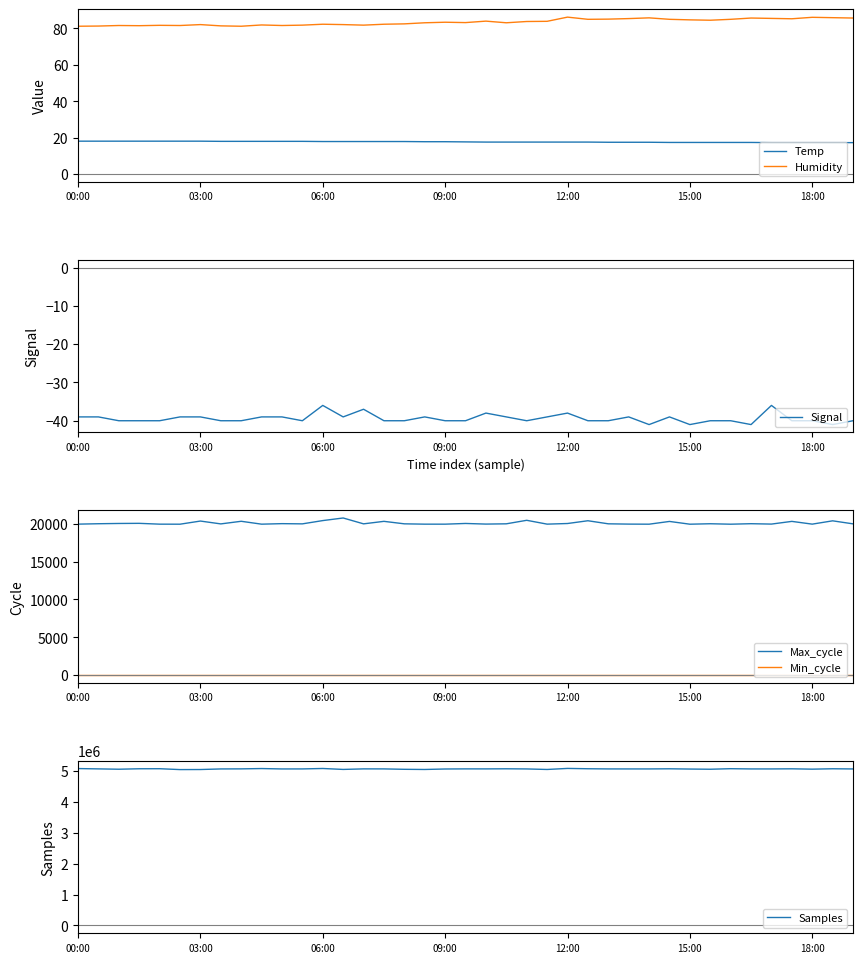

At which label does Signal first exceed -40?

00:00